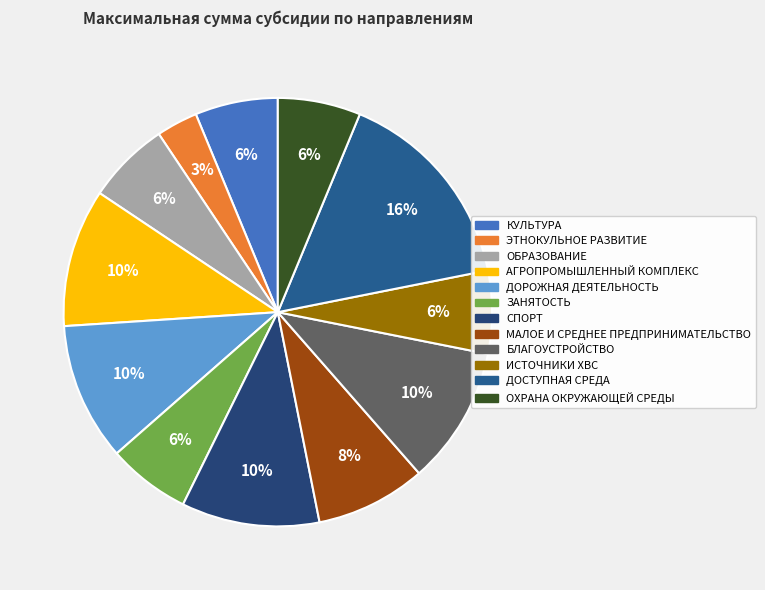

To the nearest percent, what percentage of the pie is ЭТНОКУЛЬНОЕ РАЗВИТИЕ?

3%